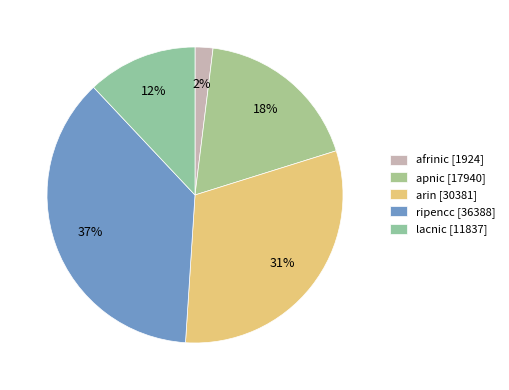

True or false: arin accounts for 20% of the total.

False